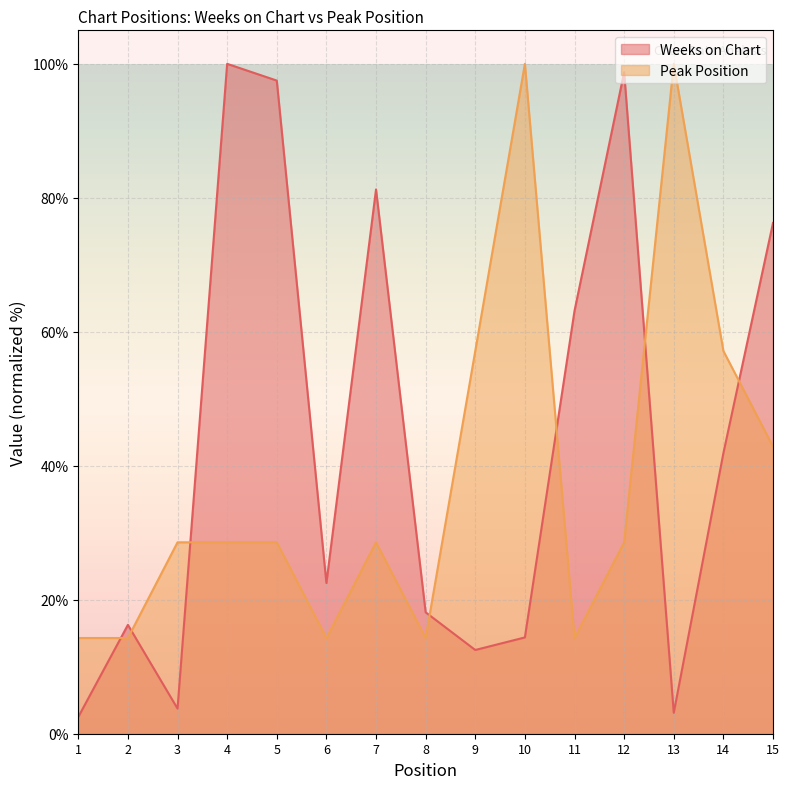

What is the smallest value displayed?

2.5